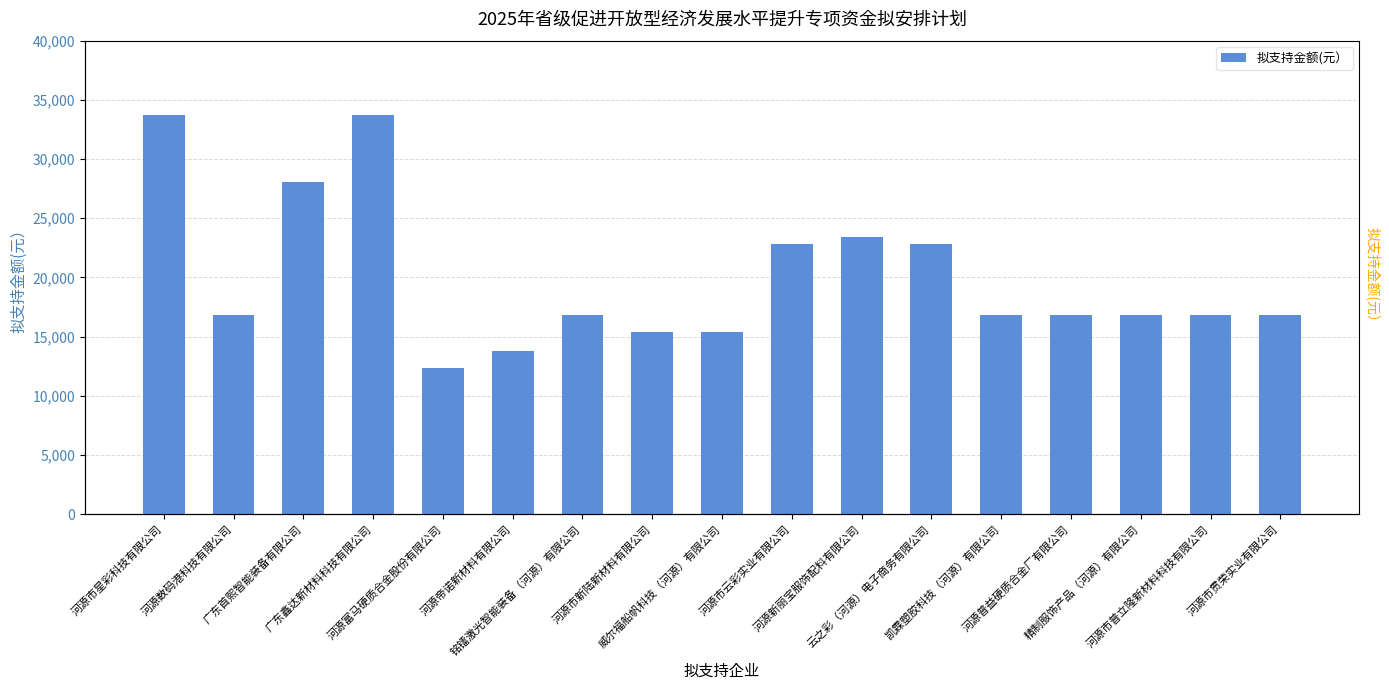

List the labels in order of value, smallest first.

河源富马硬质合金股份有限公司, 河源帝诺新材料有限公司, 威尔福船帆科技（河源）有限公司, 河源市新陆新材料有限公司, 河源数码港科技有限公司, 铭镭激光智能装备（河源）有限公司, 凯霖塑胶科技（河源）有限公司, 河源普益硬质合金厂有限公司, 精制服饰产品（河源）有限公司, 河源市普立隆新材料科技有限公司, 河源市贯荣实业有限公司, 河源市云彩实业有限公司, 云之彩（河源）电子商务有限公司, 河源新丽宝服饰配料有限公司, 广东首熙智能装备有限公司, 河源市星彩科技有限公司, 广东鑫达新材料科技有限公司